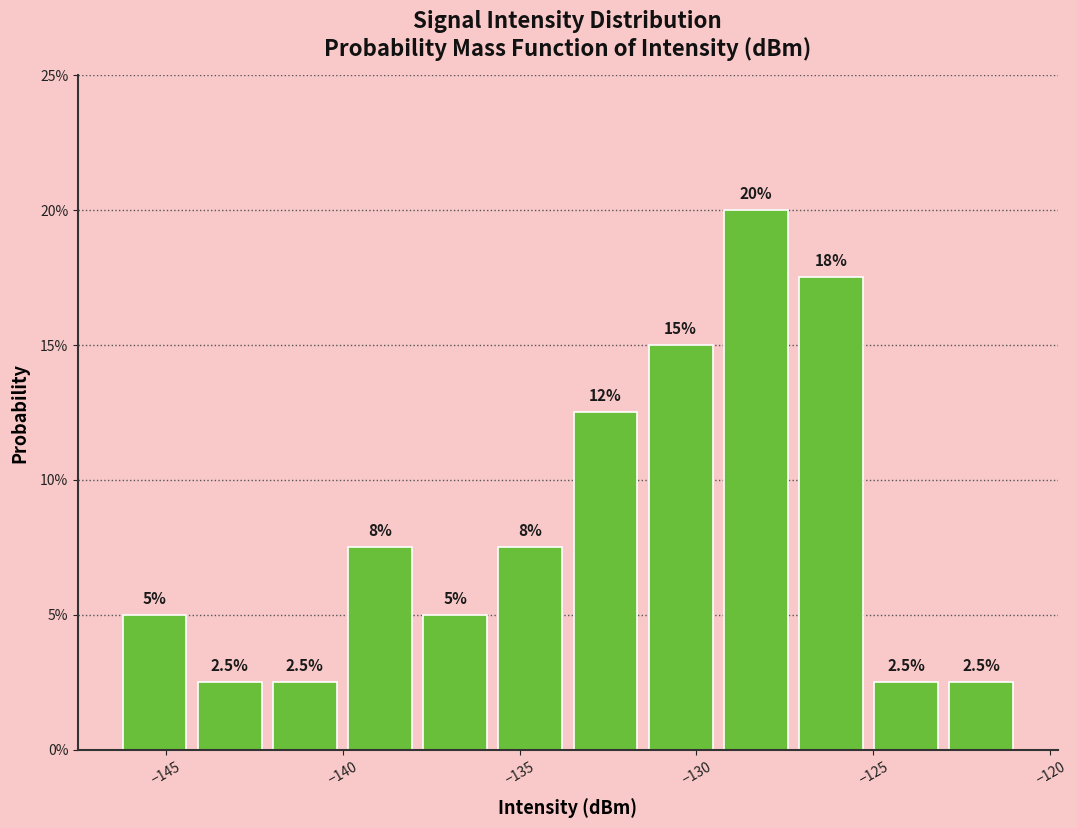

Over which range of the x-axis is the bar tallest?

-129.5 to -127.5